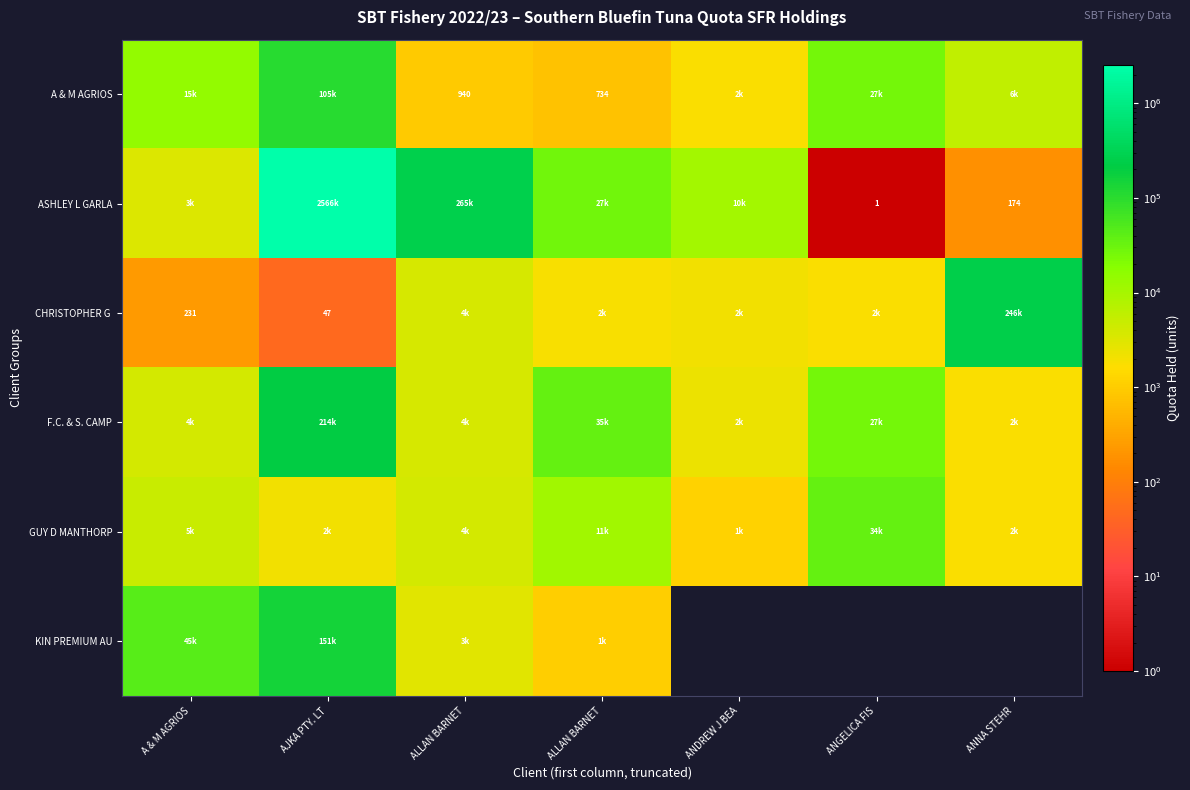

Count the number of data series in this chart.

6